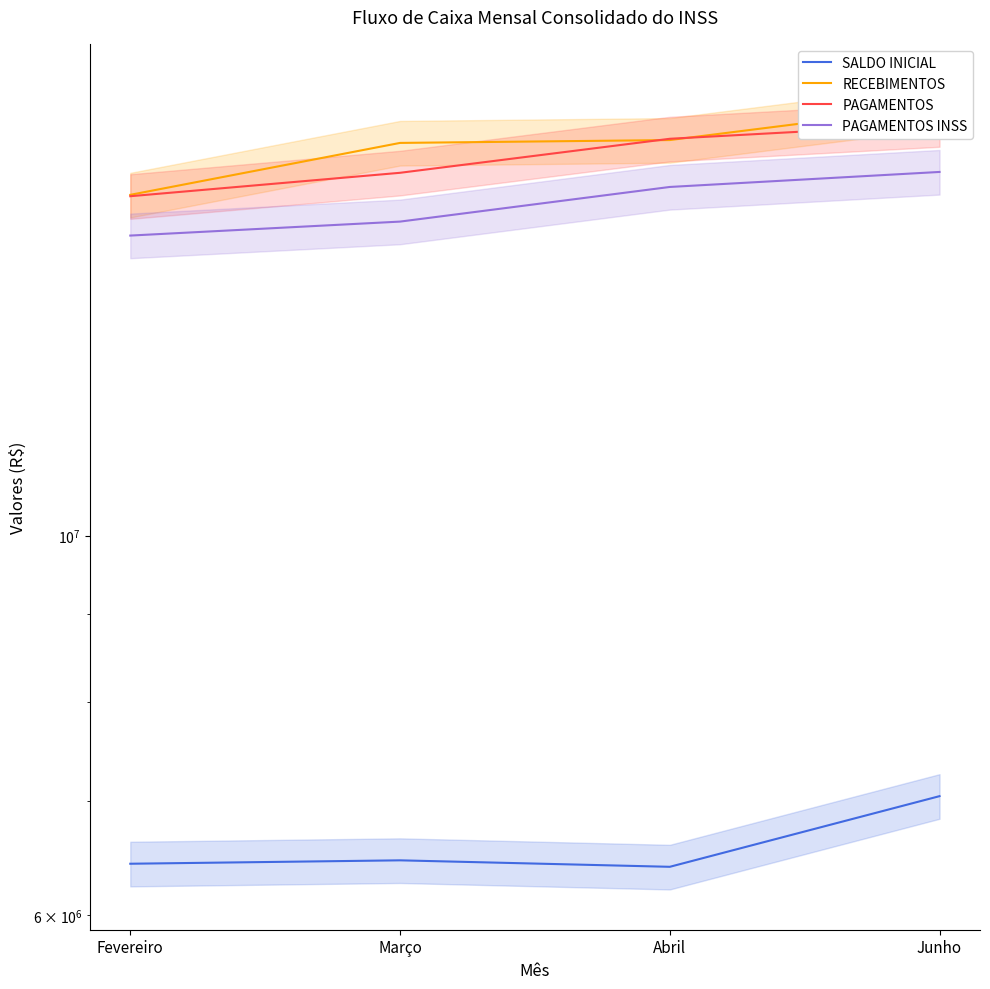

True or false: SALDO INICIAL and PAGAMENTOS INSS intersect in this chart.

False